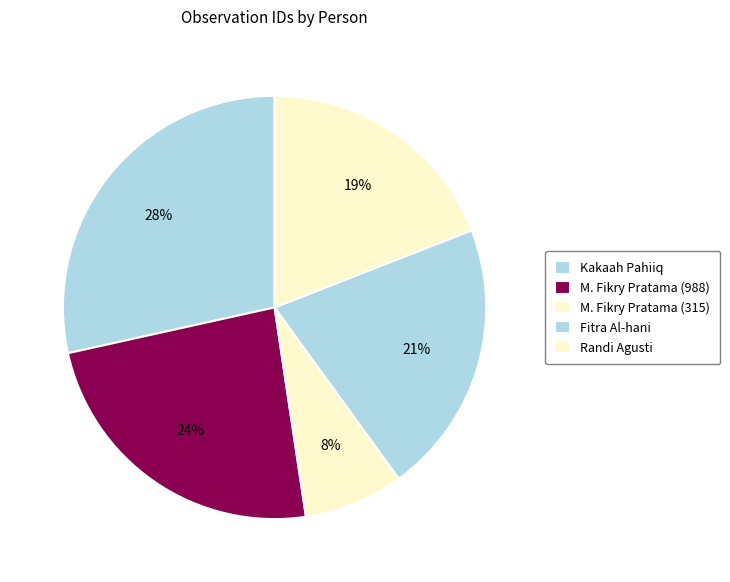

Count the number of slices in the pie.

5